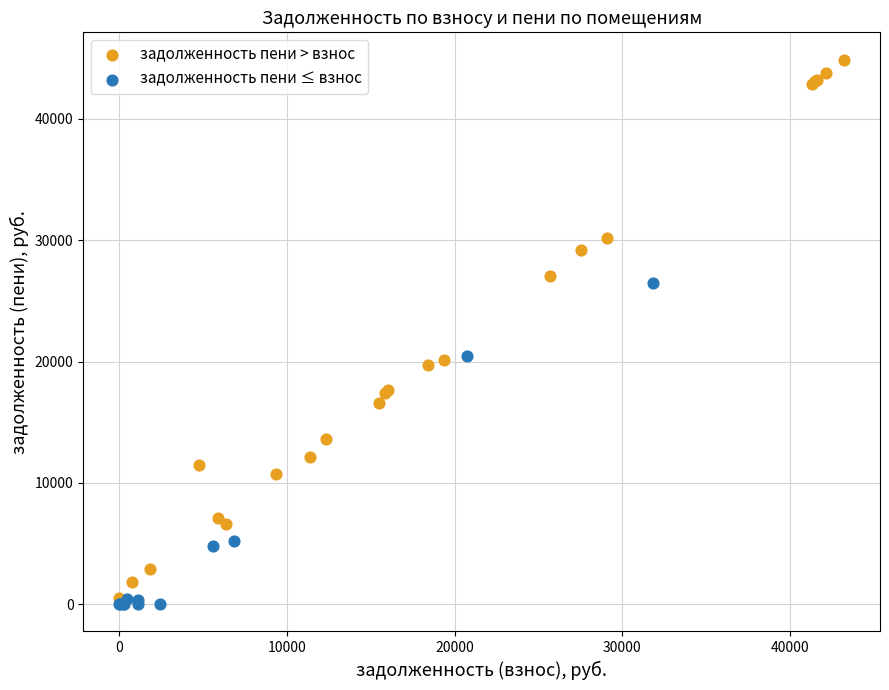

Which series reaches the maximum Y coordinate?

задолженность пени > взнос